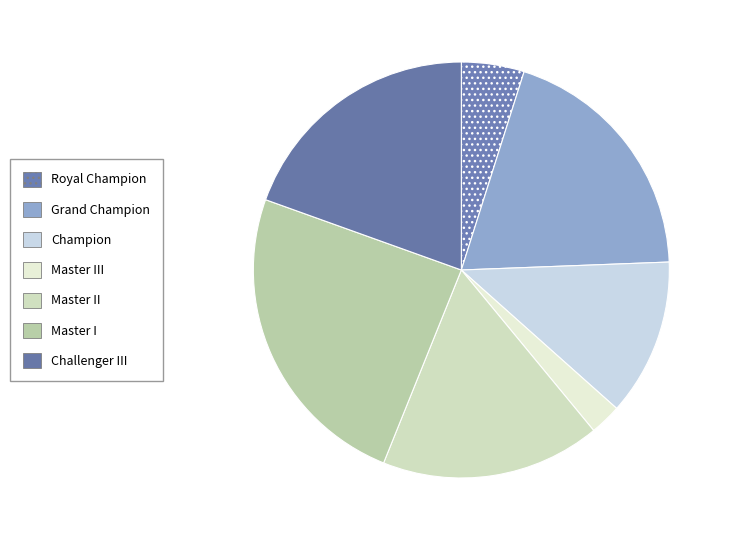

What is the ratio of the value at Champion to the value at Master II?

0.7